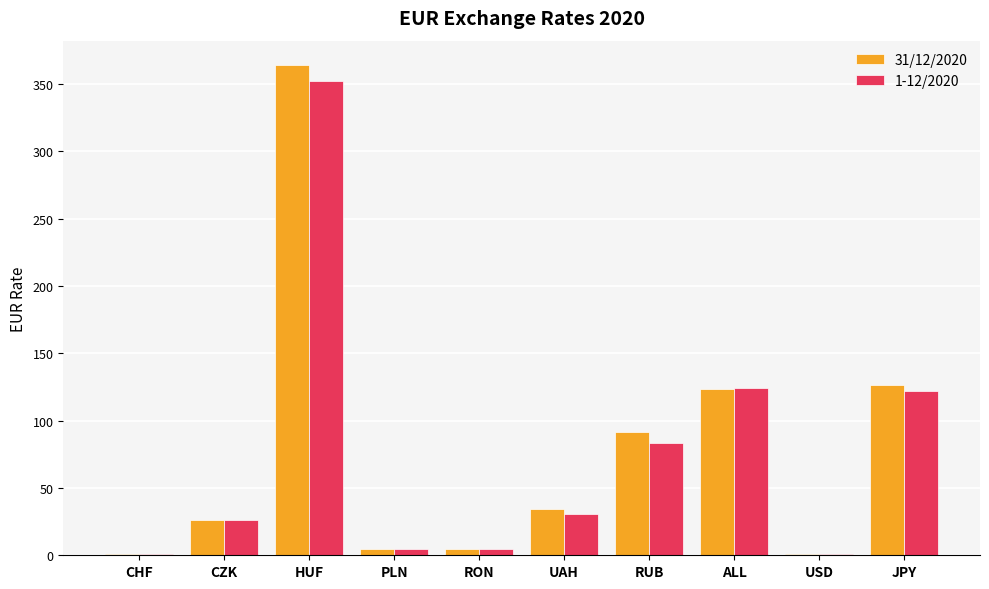

The 1-12/2020 series shows 4.8 at RON. True or false?

True